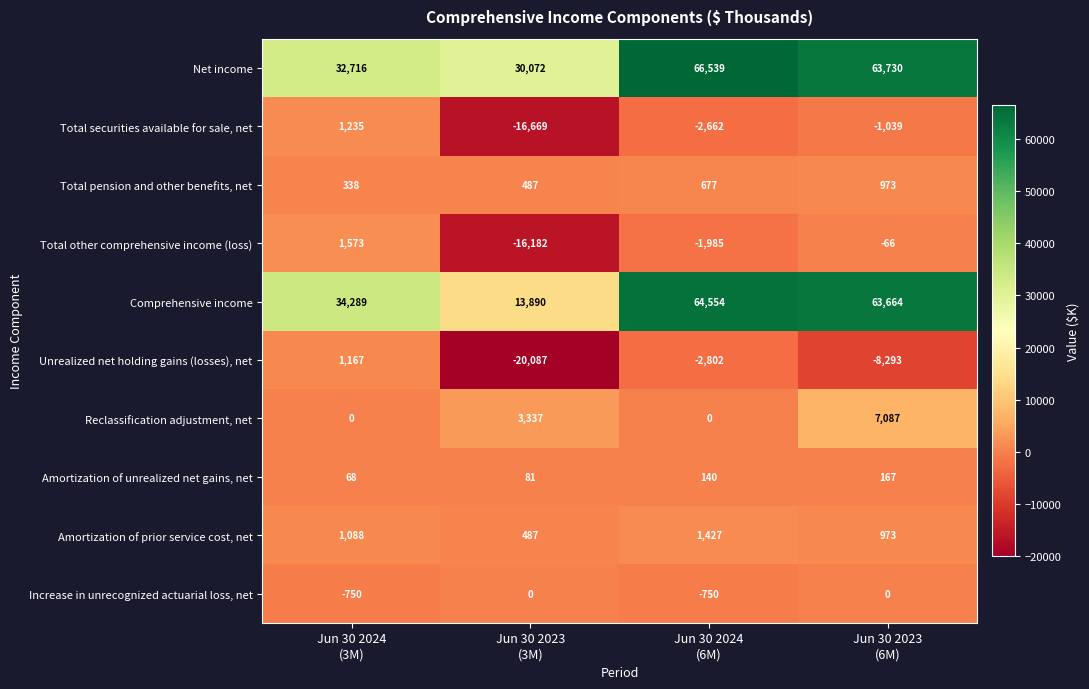

Rank the series by their maximum value, from highest to lowest.

Net income, Comprehensive income, Reclassification adjustment, net, Total other comprehensive income (loss), Amortization of prior service cost, net, Total securities available for sale, net, Unrealized net holding gains (losses), net, Total pension and other benefits, net, Amortization of unrealized net gains, net, Increase in unrecognized actuarial loss, net